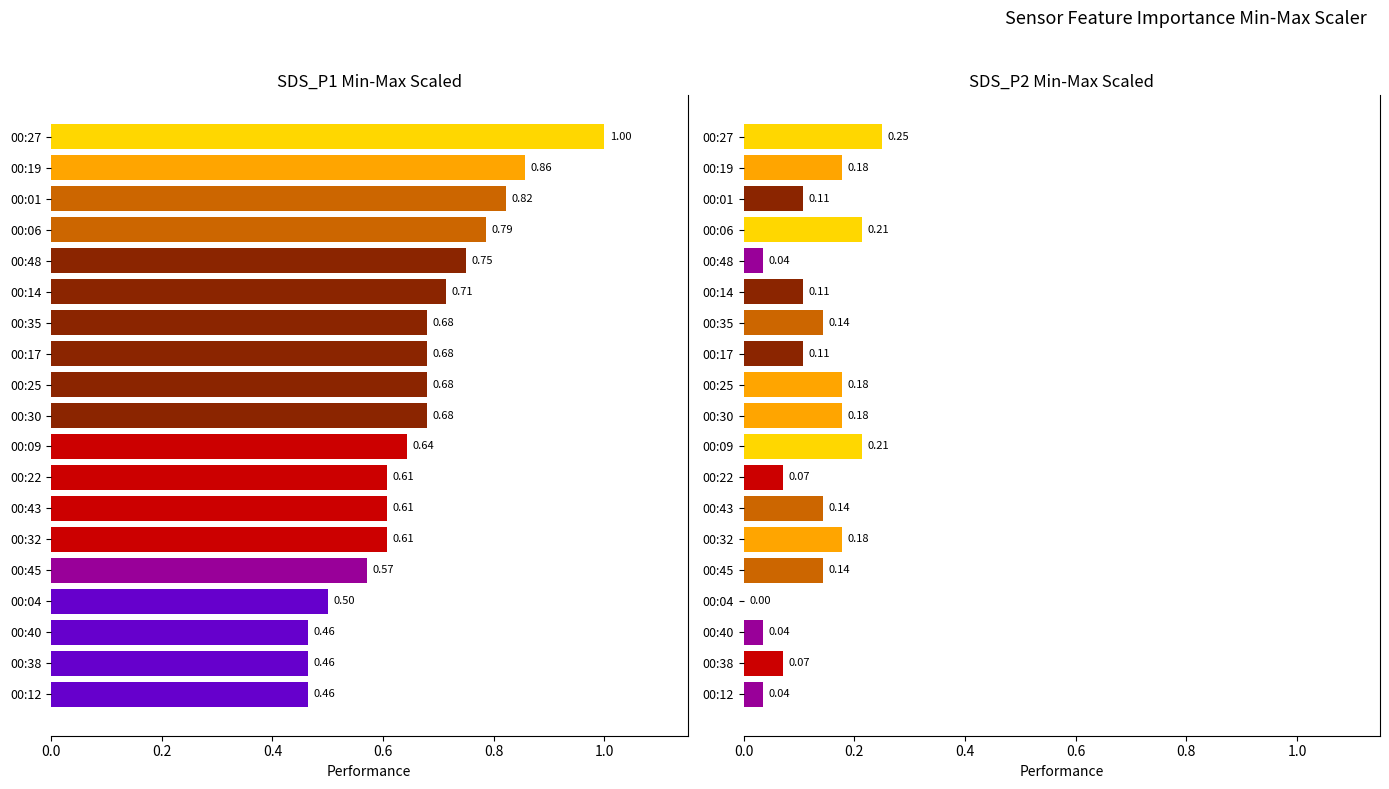

How many bars are there in each group?

2